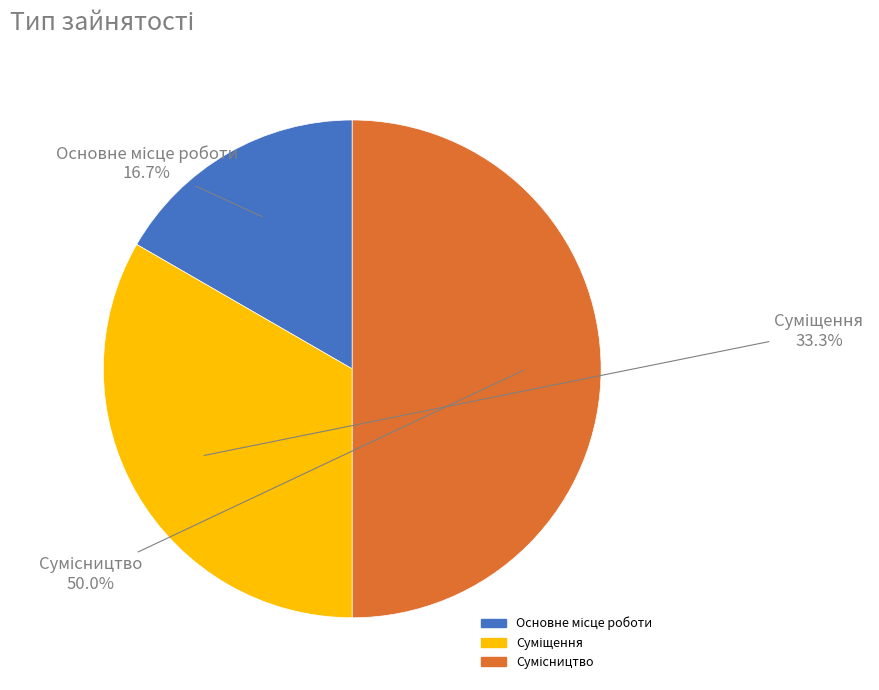

How many slices are in this pie chart?

3